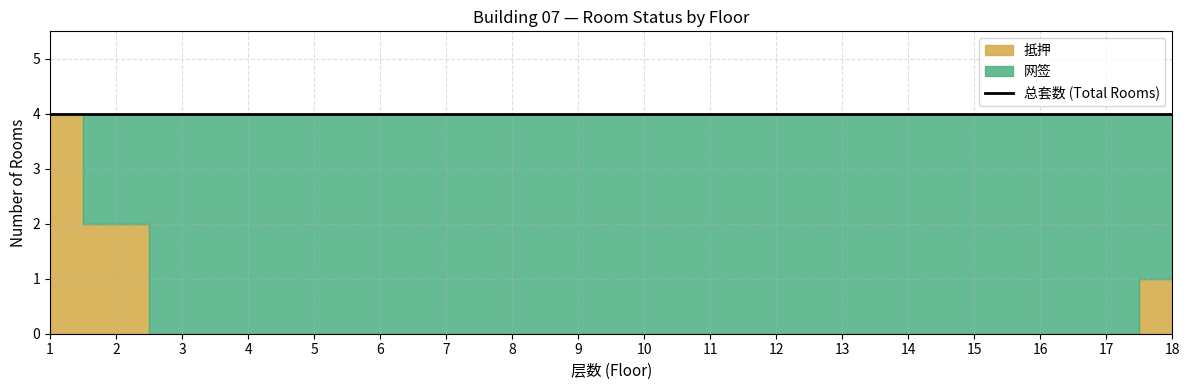

List the series in order of their overall mean, highest first.

网签, 抵押